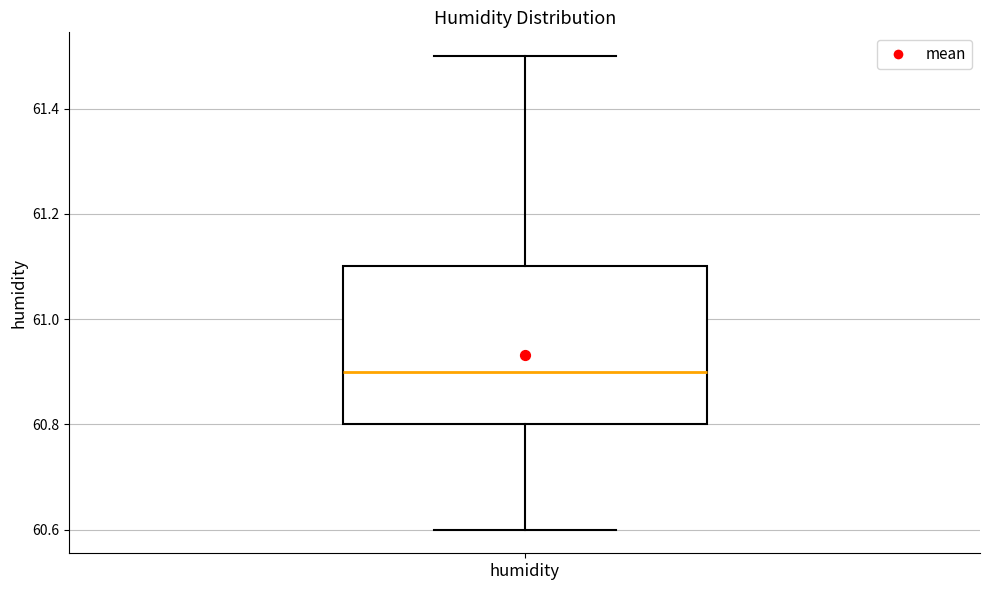

Read this box plot against the y-axis: the position of the median line, the range covered by the box, and the ends of both whiskers. The values are not printed on the chart, so give them approximately, as read against the axis.

median 60.9, box 60.8 to 61.1, whiskers 60.6 to 61.5